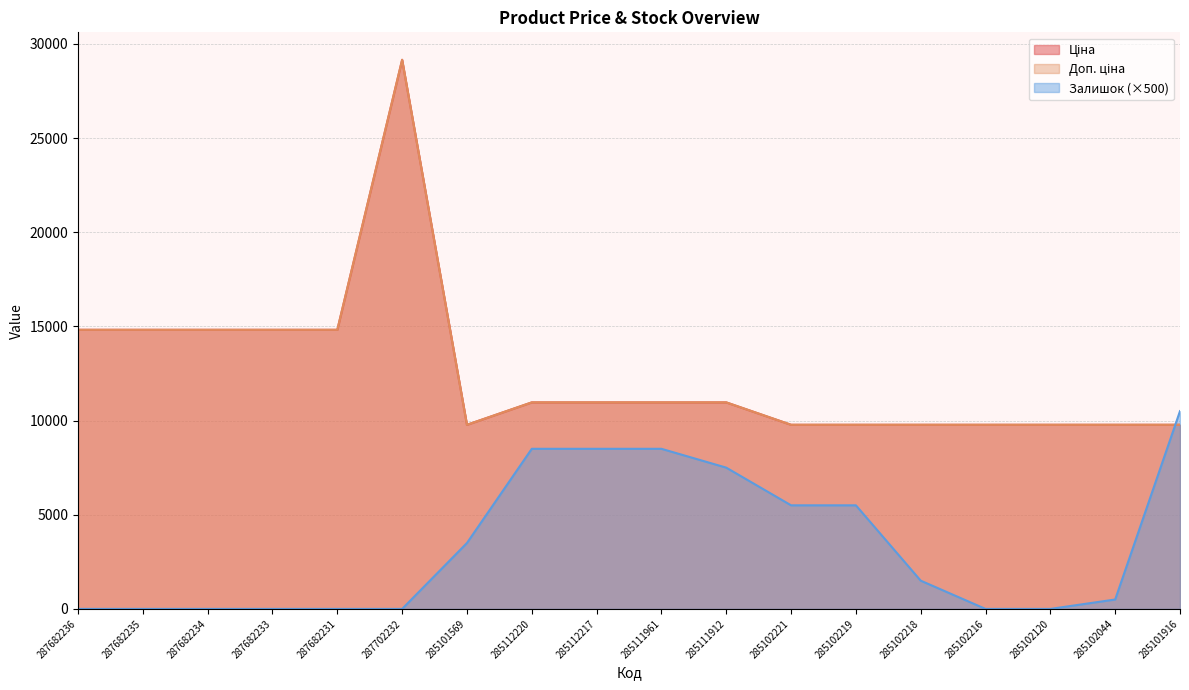

Is it true that Доп. ціна equals 9775.5 at 285101916?

True